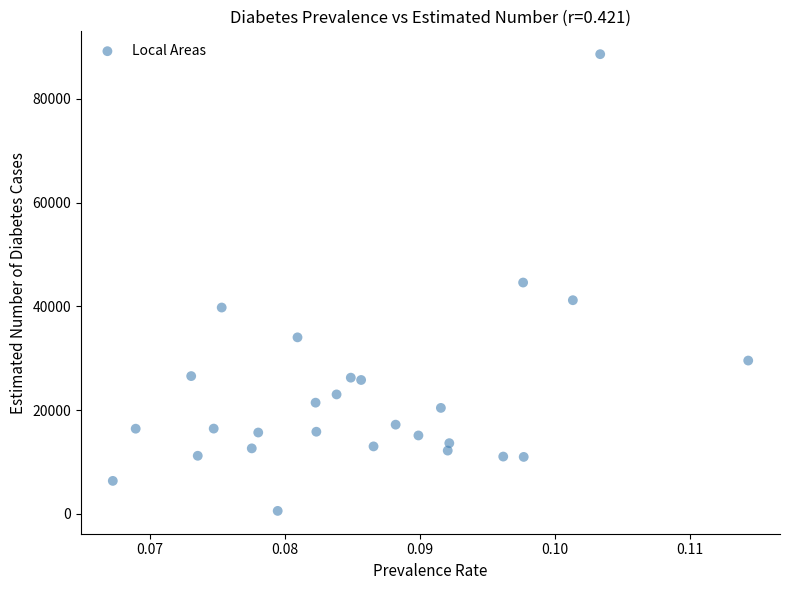

What is the range of Y values (max minus min)?

88030.3